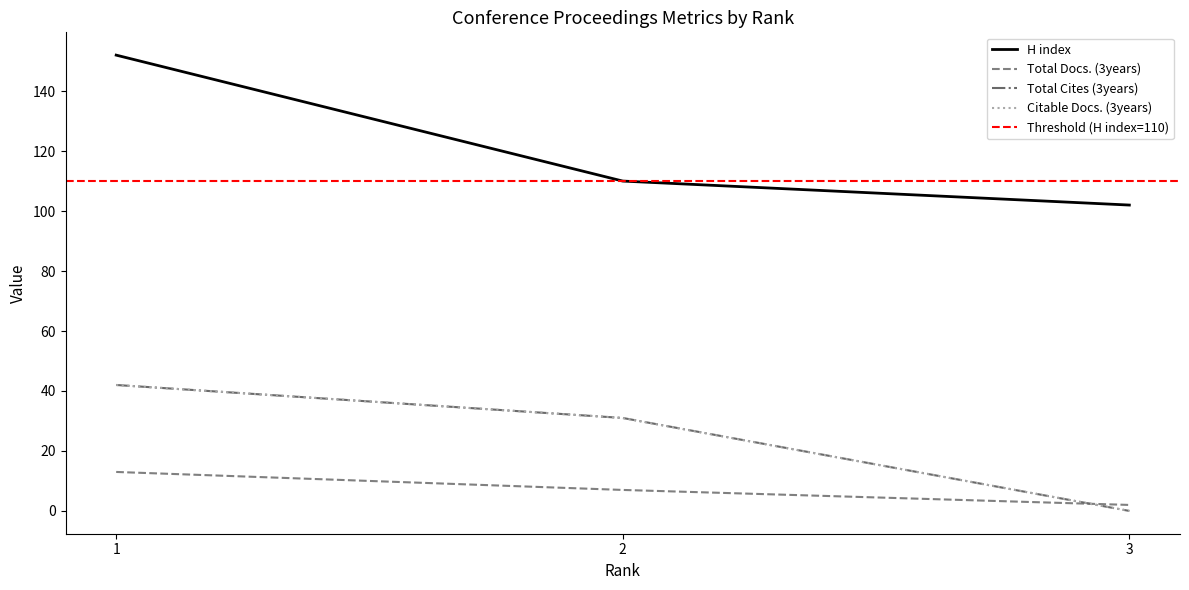

What are all the series names shown in the legend?

H index, Total Docs. (3years), Total Cites (3years), Citable Docs. (3years)